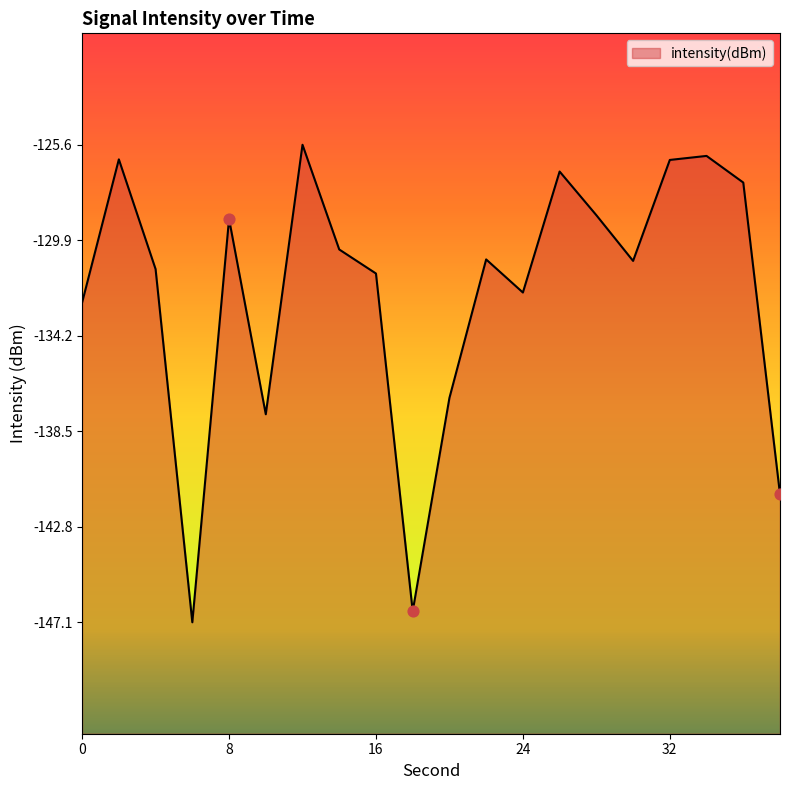

Which has a higher value, 36 or 22?

36